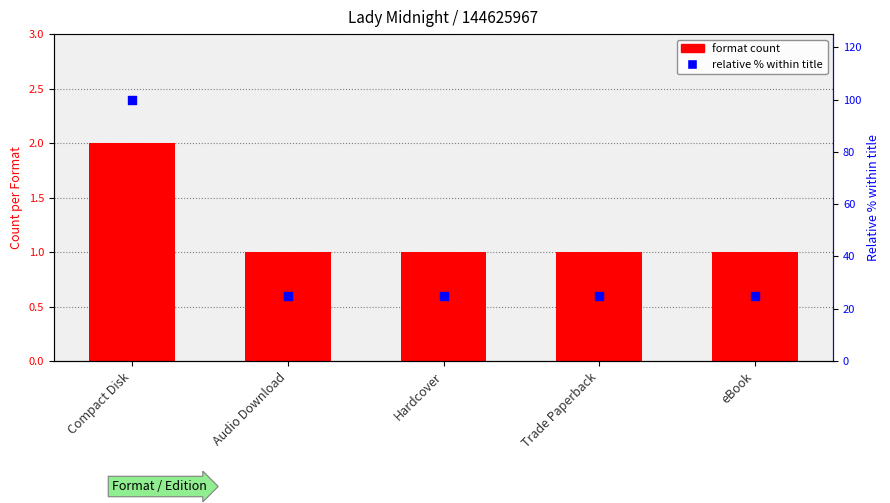

At how many categories does at least one series exceed 17?

5